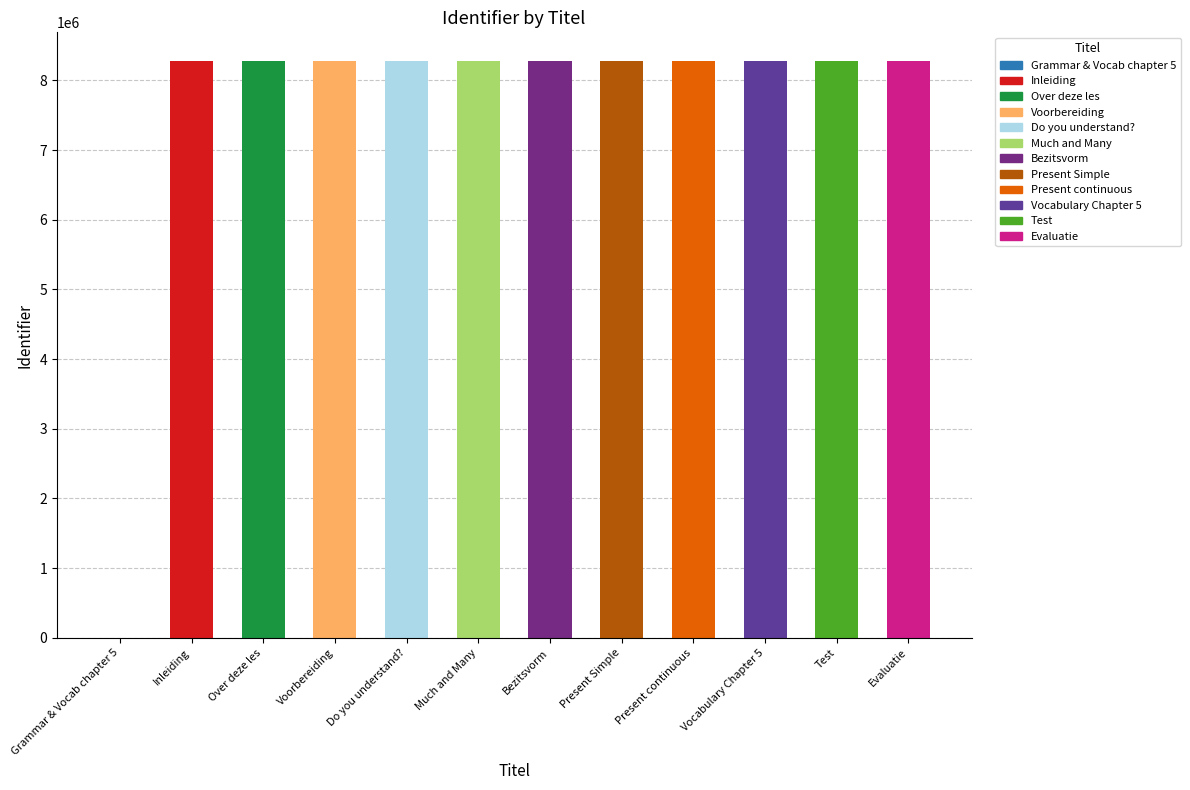

The value at Vocabulary Chapter 5 is 8276027. True or false?

True